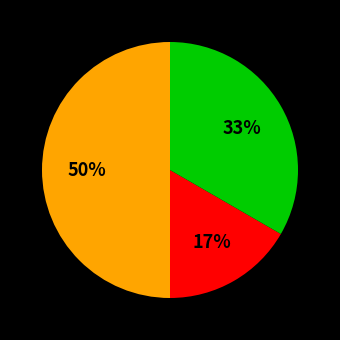

To the nearest percent, what is the average slice percentage?

33%